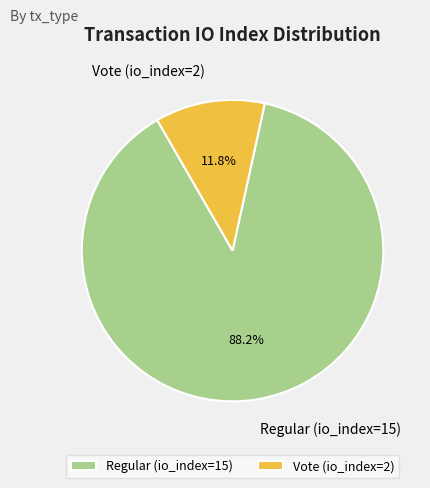

Rank the categories by value from lowest to highest.

Vote (io_index=2), Regular (io_index=15)